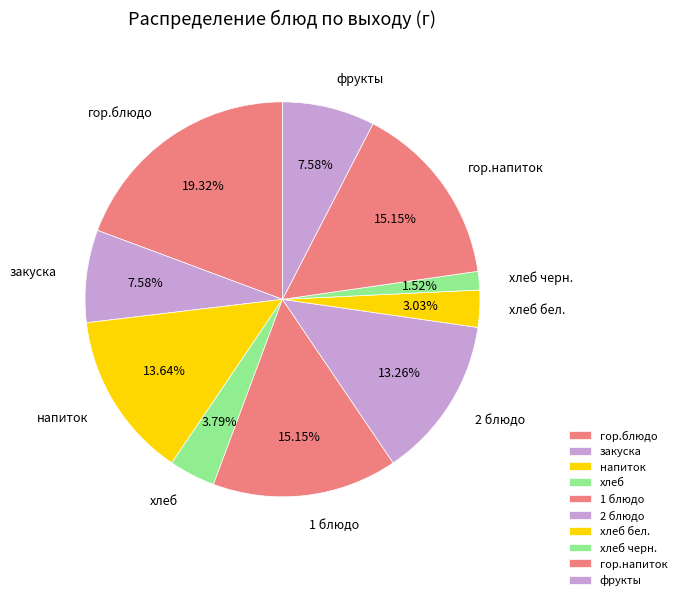

Combined, what portion of the pie is закуска and напиток?

21.2%